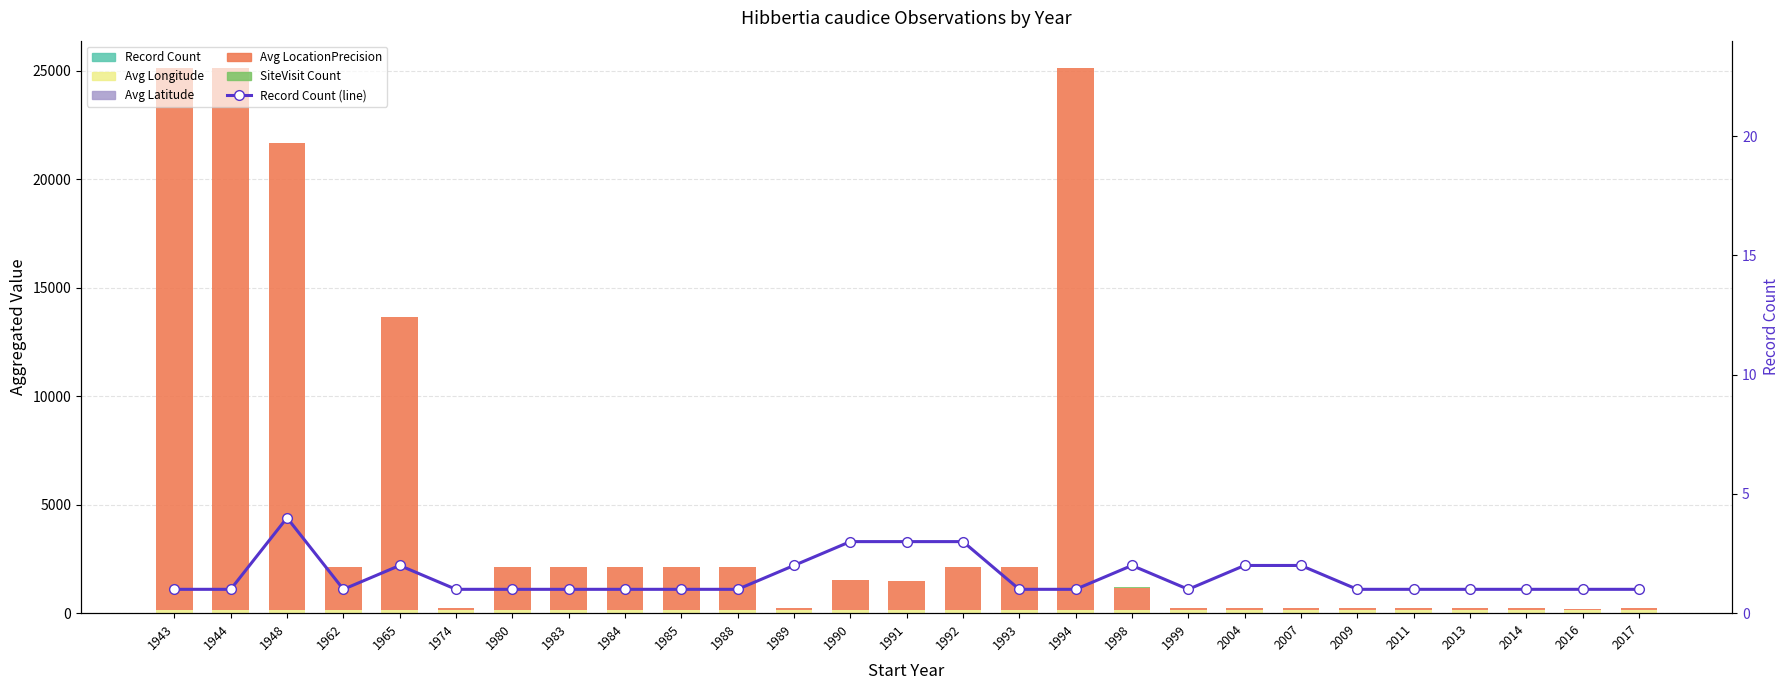

Is it true that Record Count (line) equals 1.0 at 1974?

True